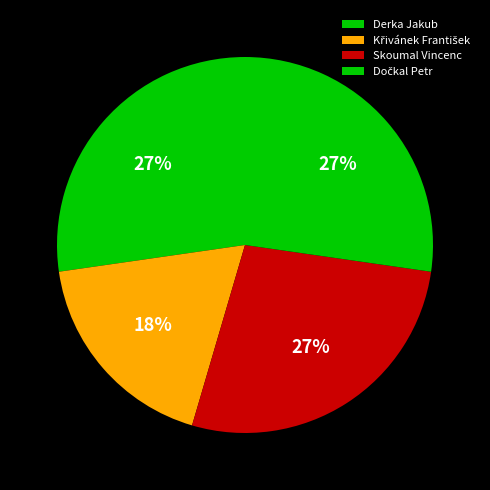

What is the ratio of the value at Skoumal Vincenc to the value at Dočkal Petr?

1.0